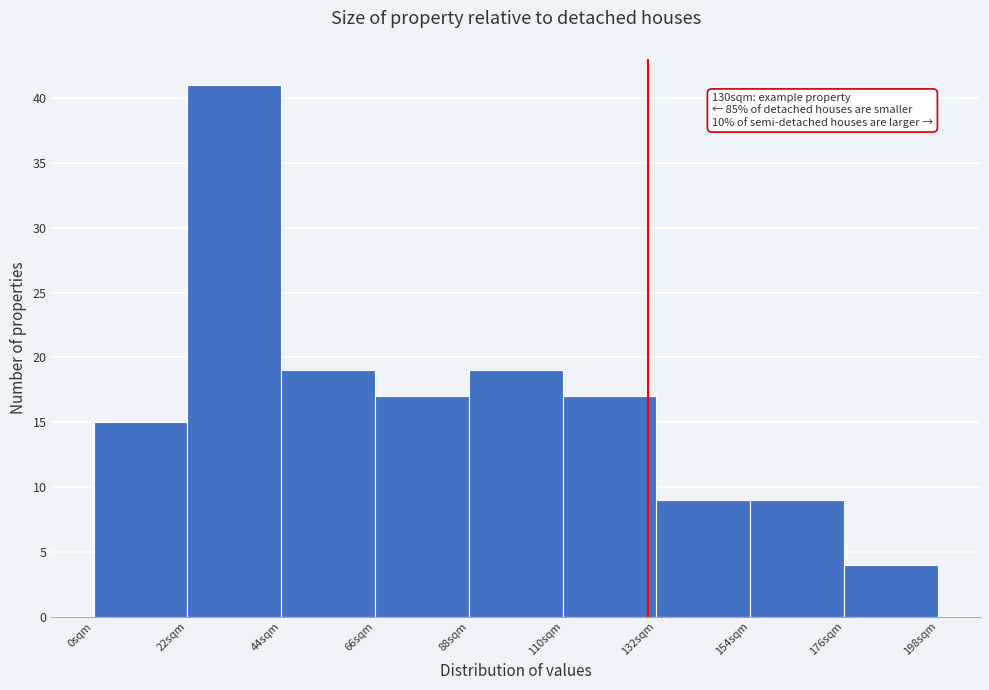

Over which range of the x-axis is the bar tallest?

22 to 44